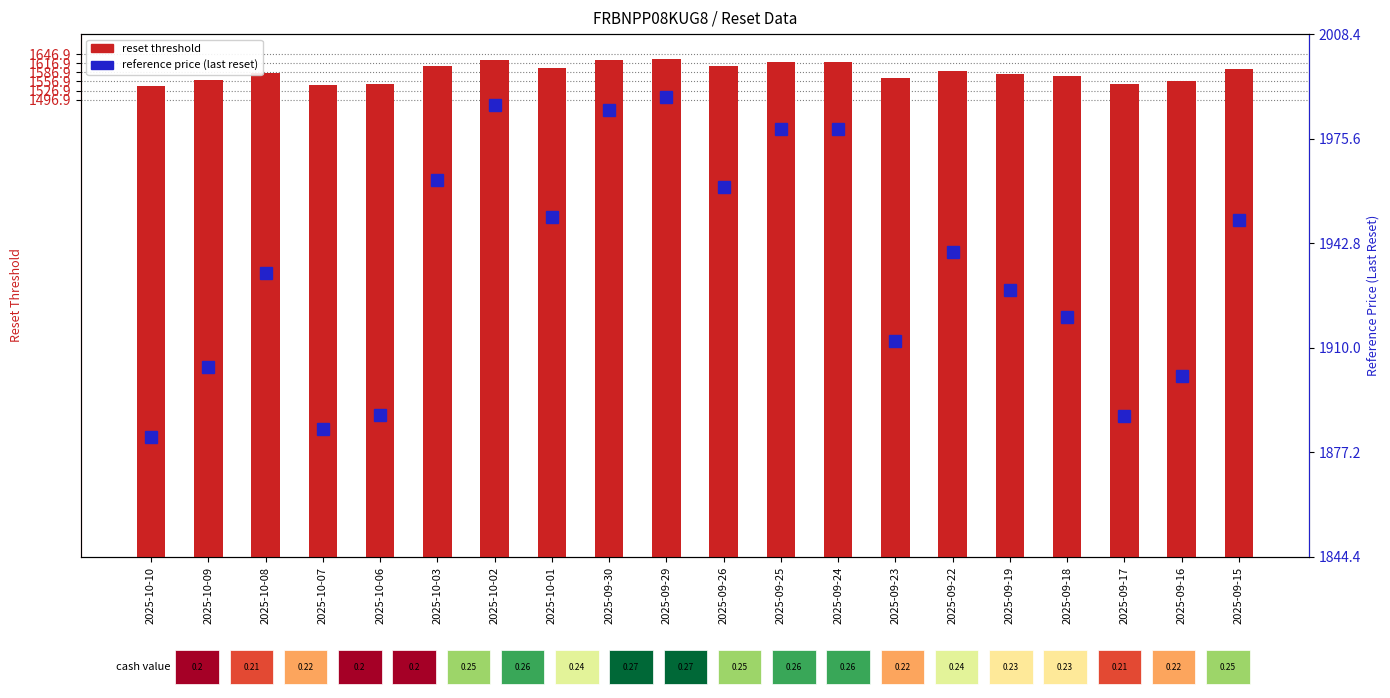

At which category is the sum across all series the highest?

2025-09-29